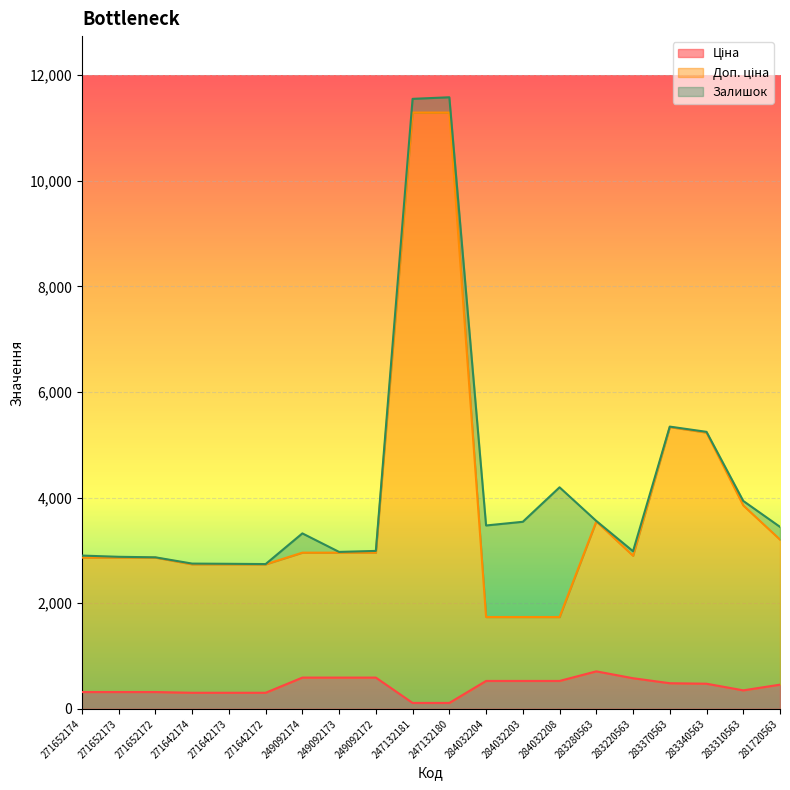

The value of Ціна at 271652172 is 318.3. True or false?

True